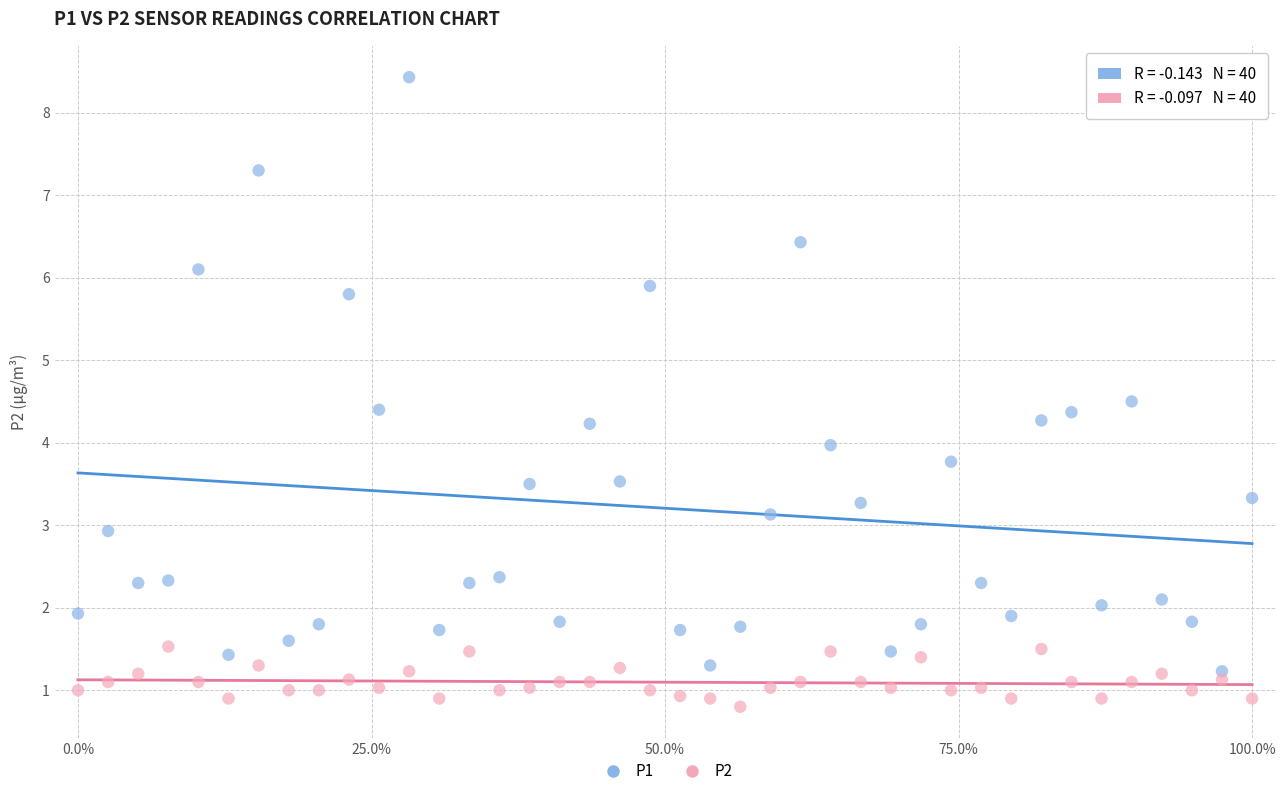

Which series has the widest spread of Y values?

P1